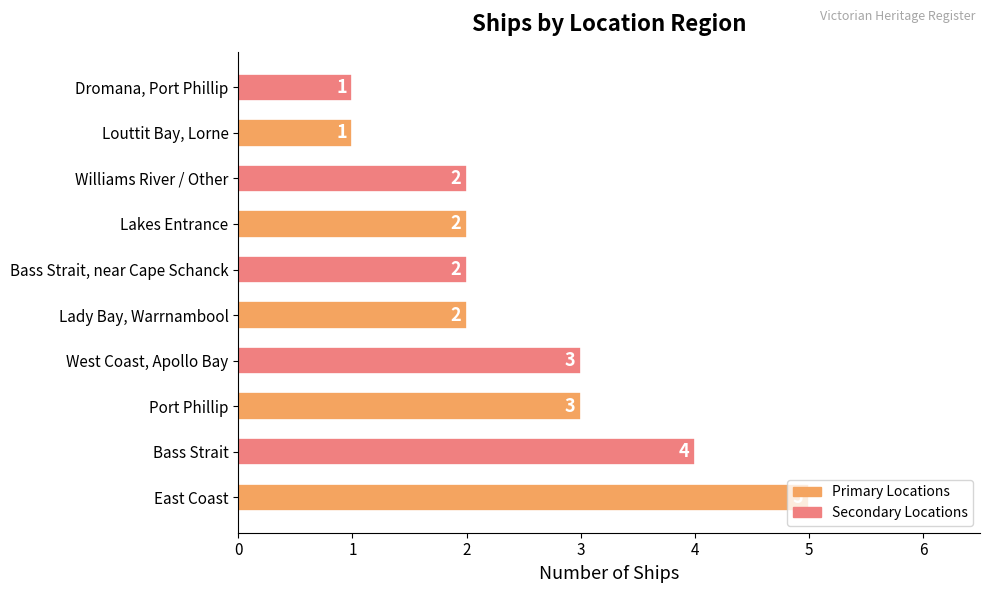

True or false: the data shows 3 at Lakes Entrance.

False